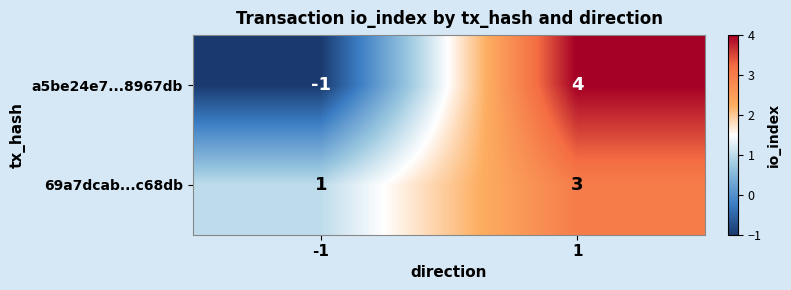

Between -1 and 1, which series saw the biggest shift?

a5be24e7...8967db